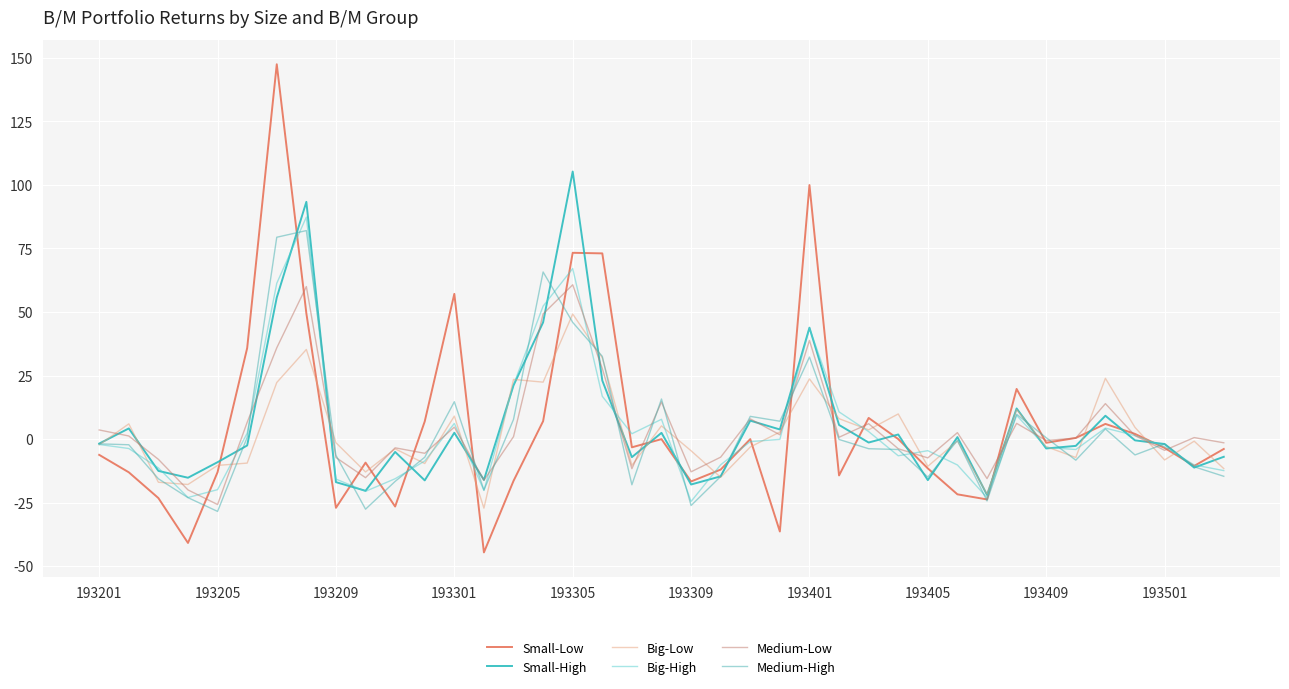

How many lines are shown in the chart?

6